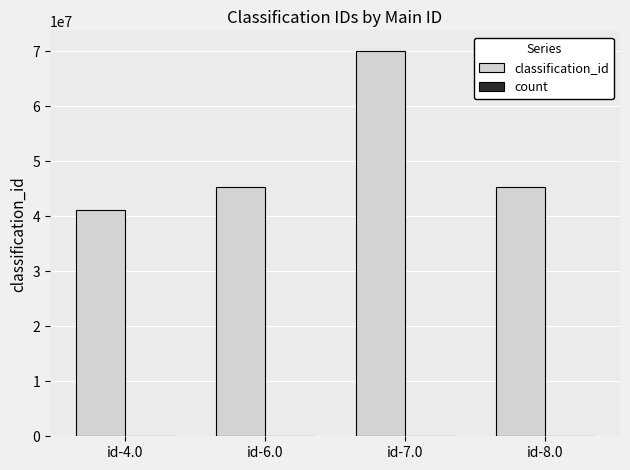

What is the sum of all classification_id values?

201724522